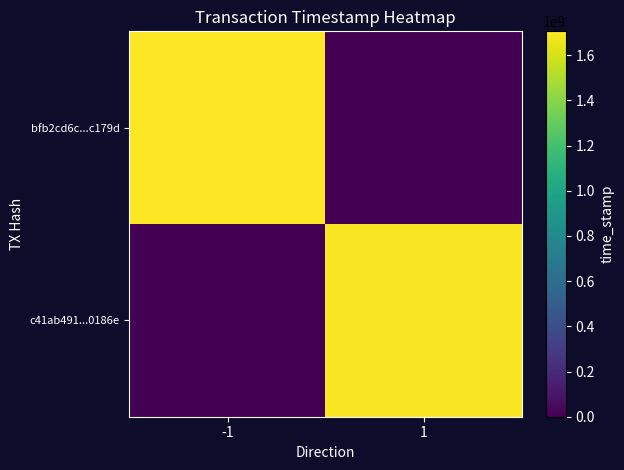

Reading right to left, list all the values displayed in this chart.

bfb2cd6c...c179d: 1=0	-1=1705531685
c41ab491...0186e: 1=1697572901	-1=0